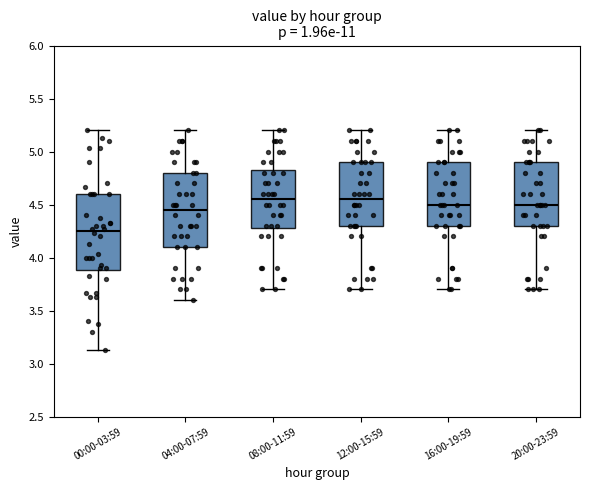

Where is the lower edge of the box for 08:00-11:59 on the y-axis? The values are not printed on the chart, so give them approximately, as read against the axis.

4.30